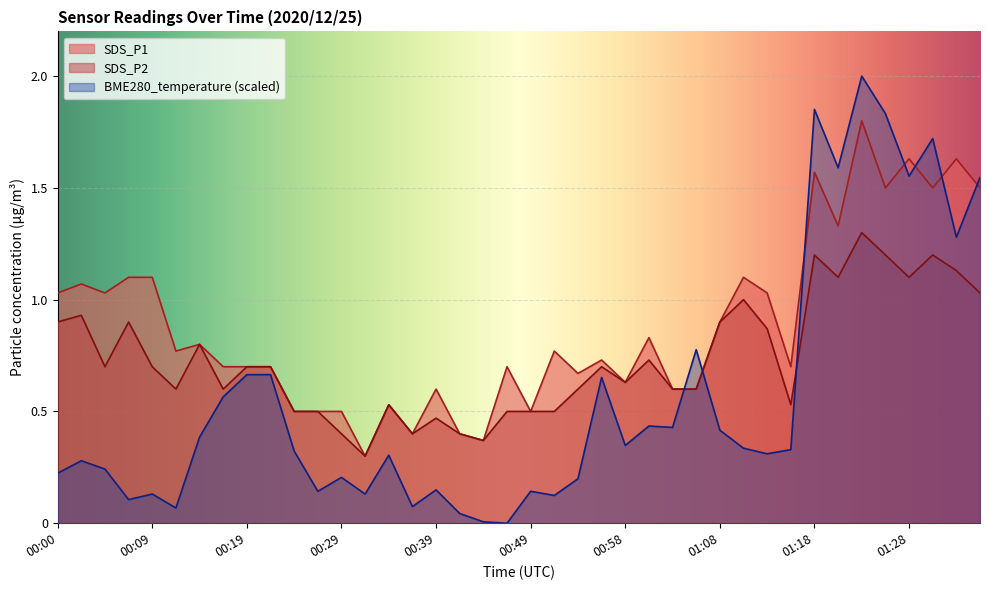

True or false: SDS_P2 has a value of 1.2 at 01:25.

True